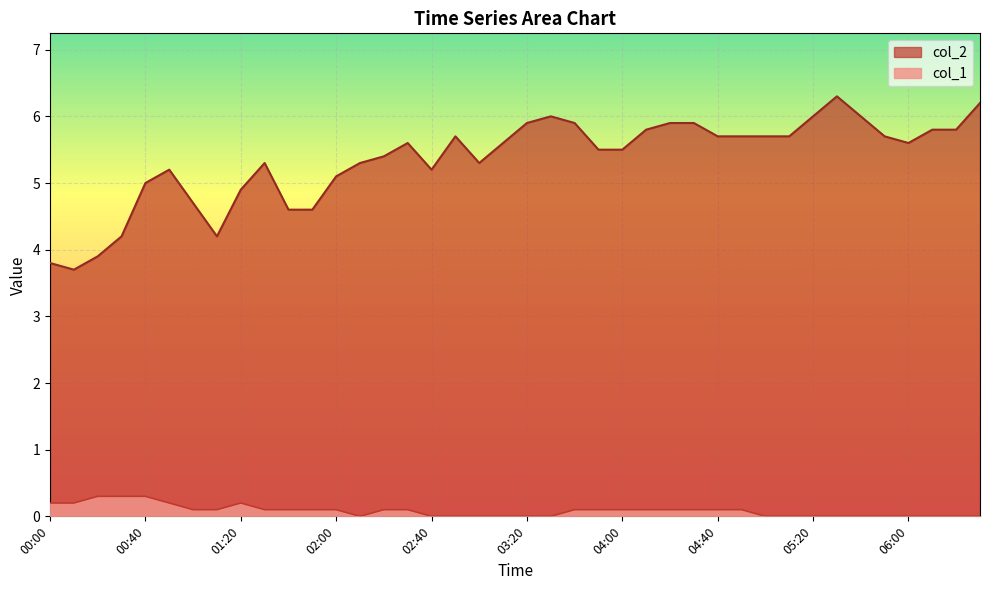

True or false: col_1 and col_2 intersect in this chart.

False